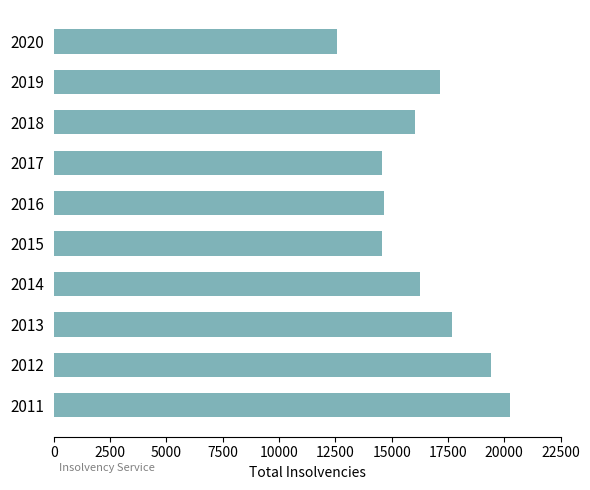

What is the ratio of the value at 2018 to the value at 2015?

1.1